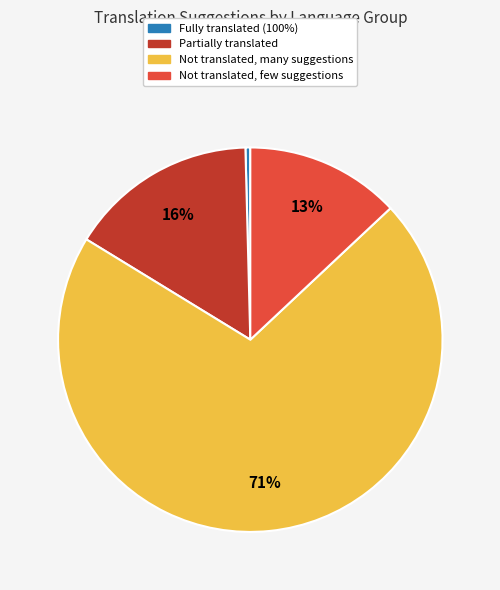

How many segments does this pie chart have?

4